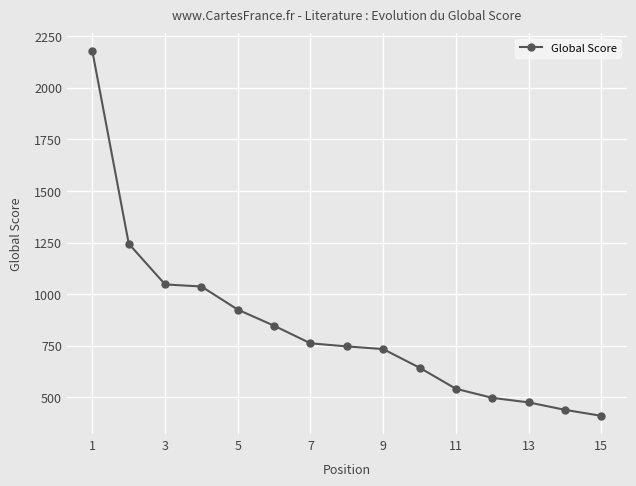

What is the sum of all values?

12529